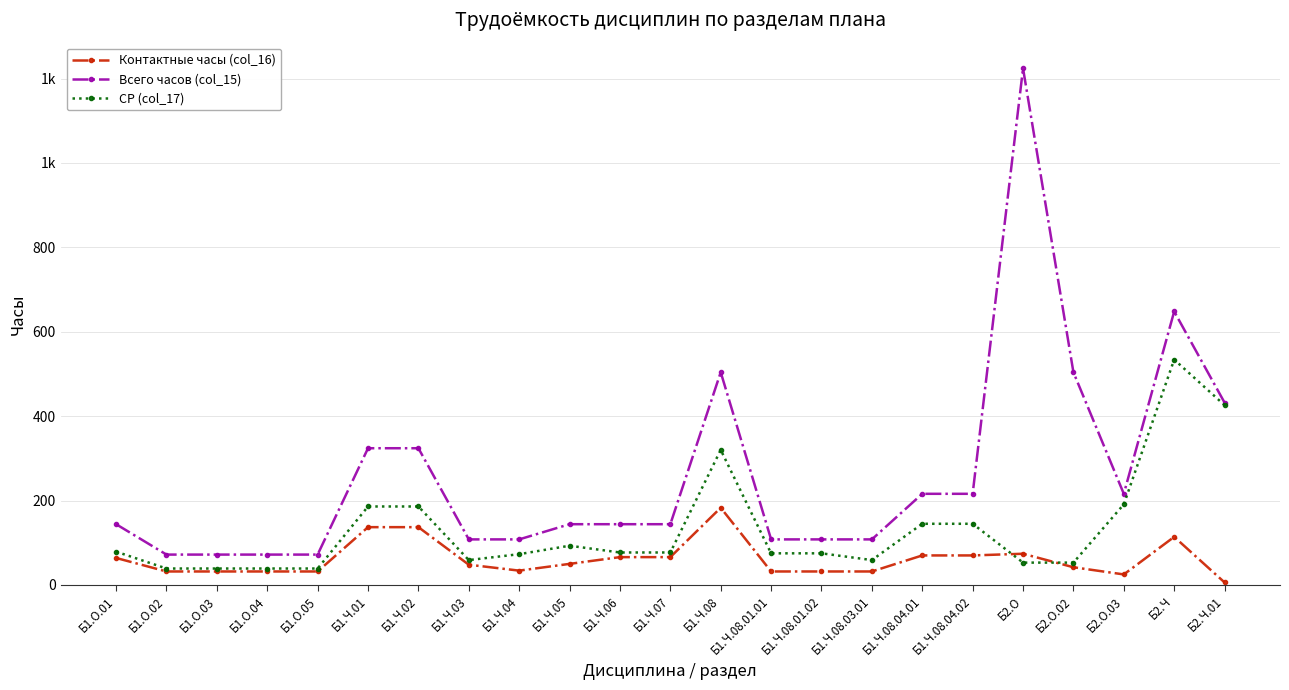

Reading left to right, what are all the values shown in this chart?

Контактные часы (col_16): 64	32	32	32	32	137	137	48	34	50	66	66	183	32	32	32	70	70	74	42	25	114	6
Всего часов (col_15): 144	72	72	72	72	324	324	108	108	144	144	144	504	108	108	108	216	216	1224	504	216	648	432
СР (col_17): 79	39	39	39	39	186	186	59	73	93	77	77	320	75	75	59	145	145	53	53	191	534	426